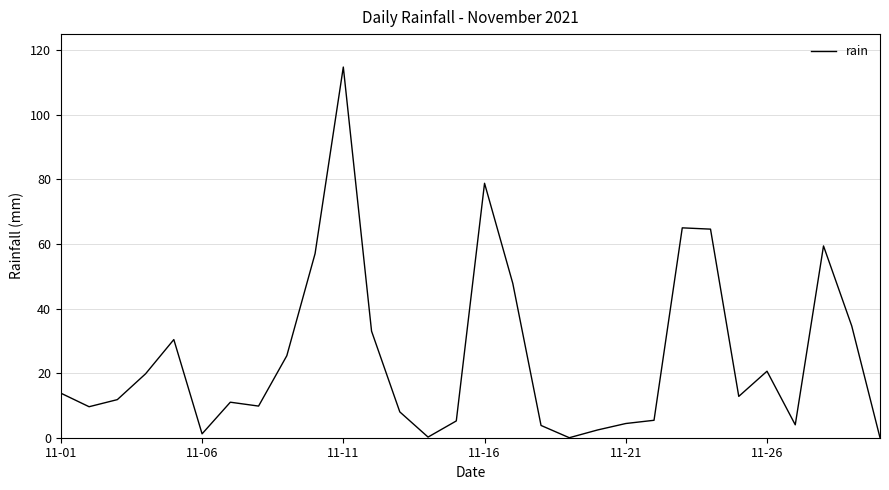

What is the maximum value shown in the chart?

114.8